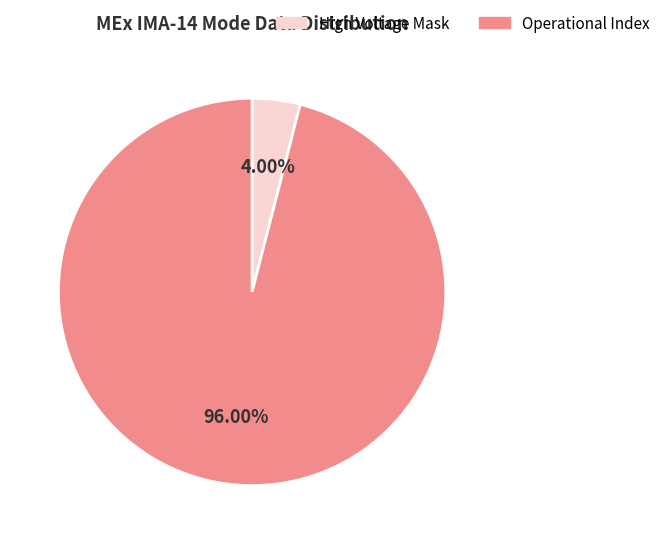

Does any single category account for the majority?

Yes